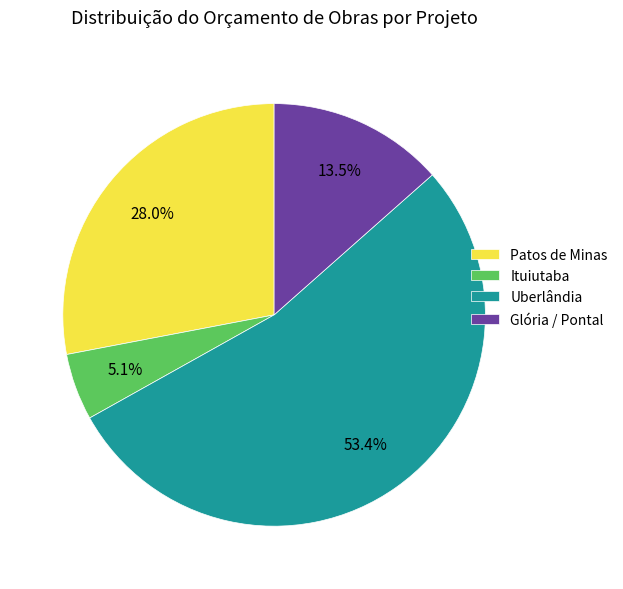

Does any single category account for the majority?

Yes